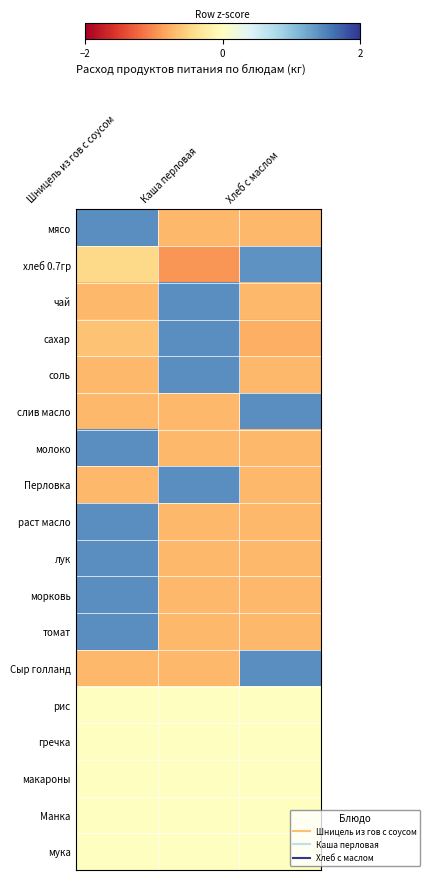

What is the smallest value displayed?

-0.9